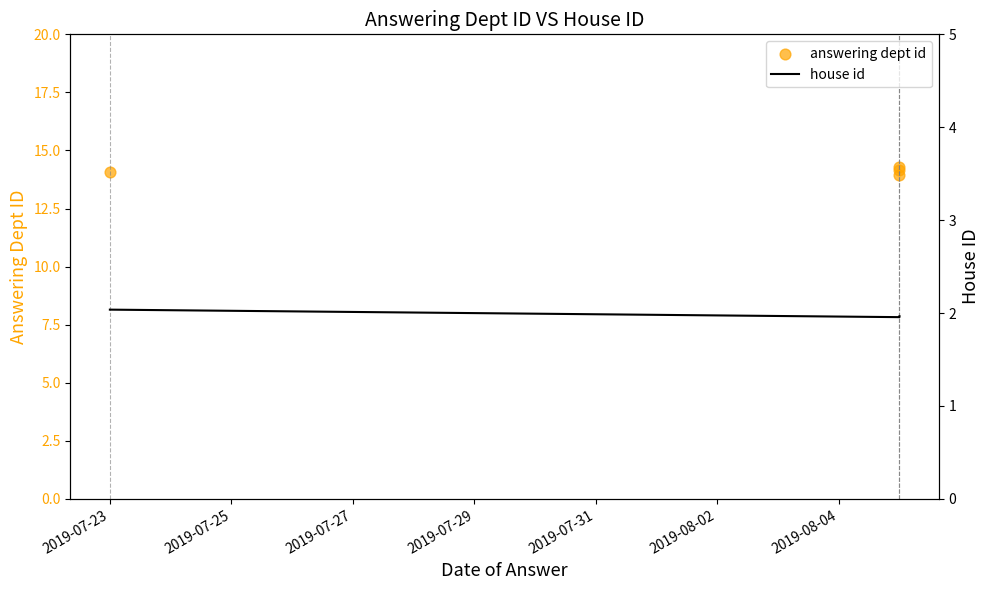

Which series contains the highest Y value?

answering dept id